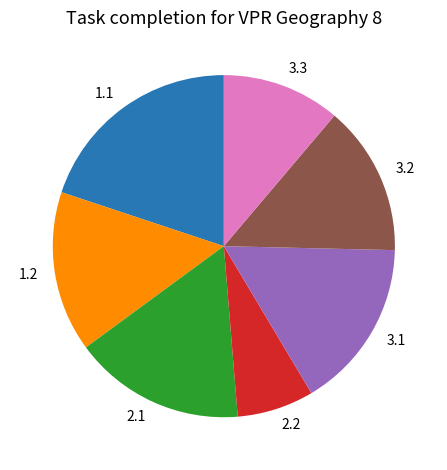

Which slice is the smallest?

2.2